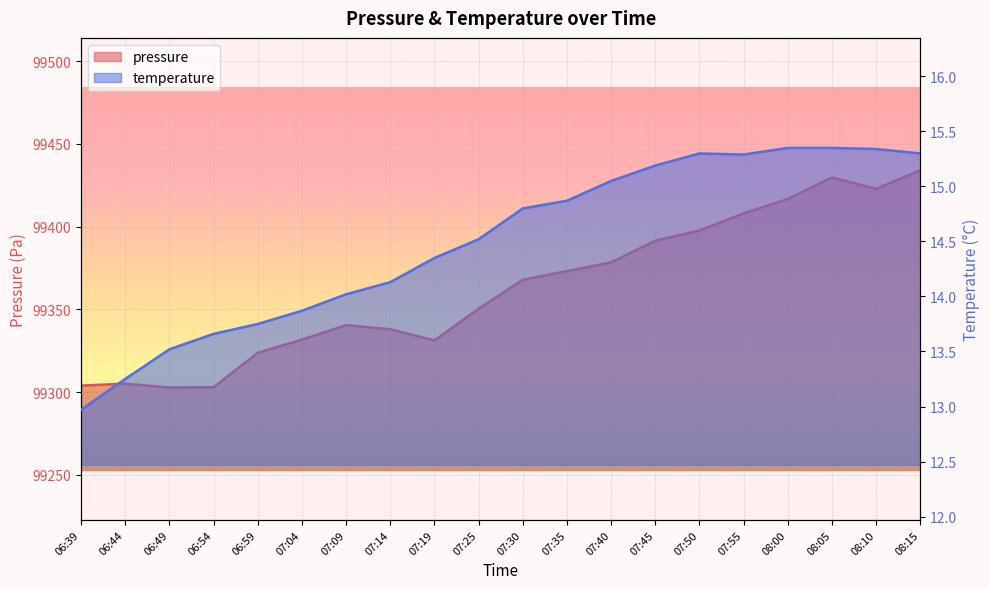

At which category does temperature reach its first local valley?

07:55